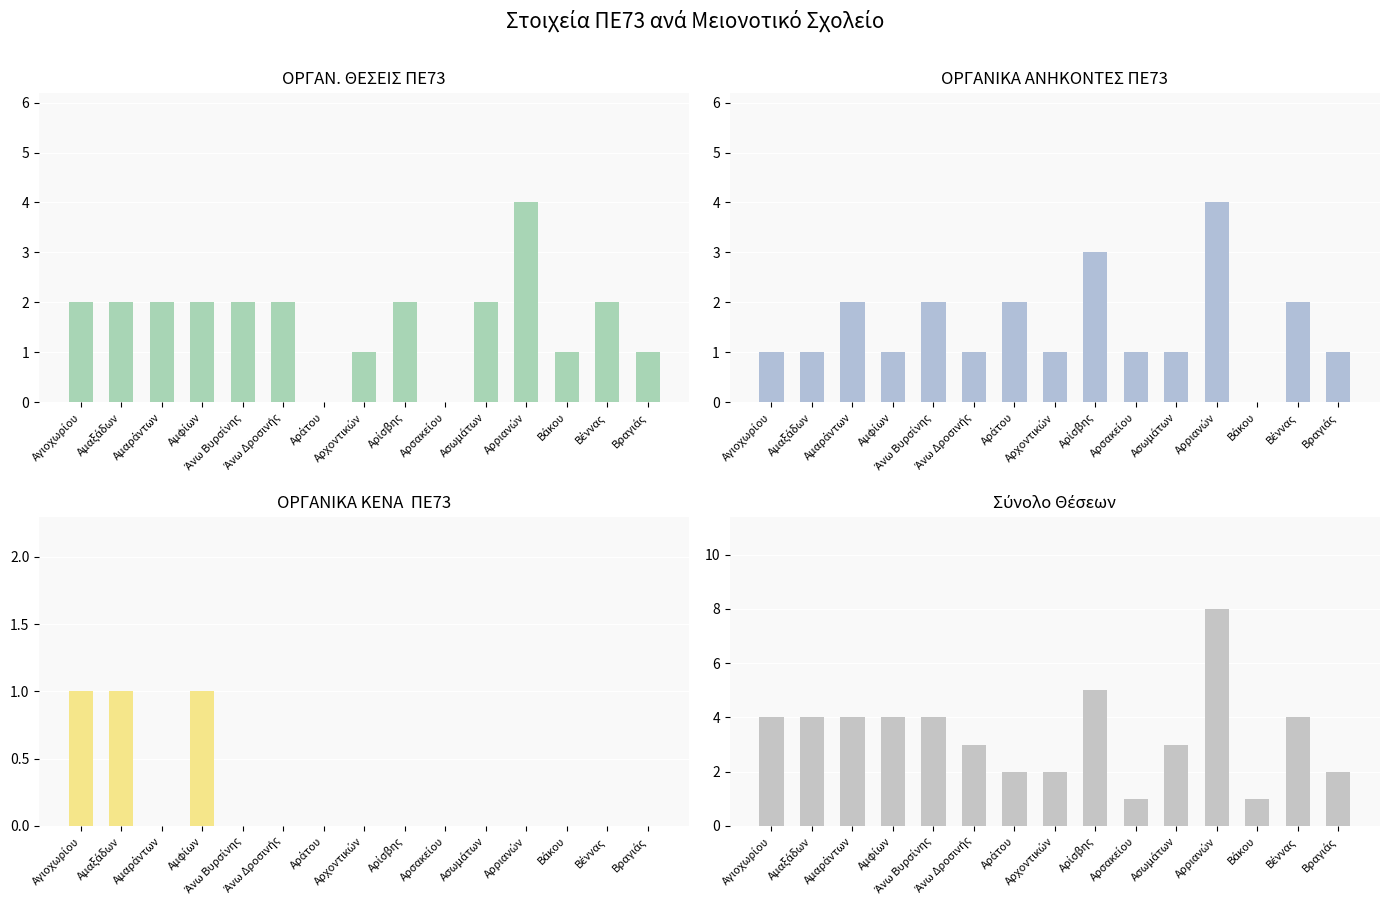

At which category does the chart reach its minimum across all series?

Αράτου